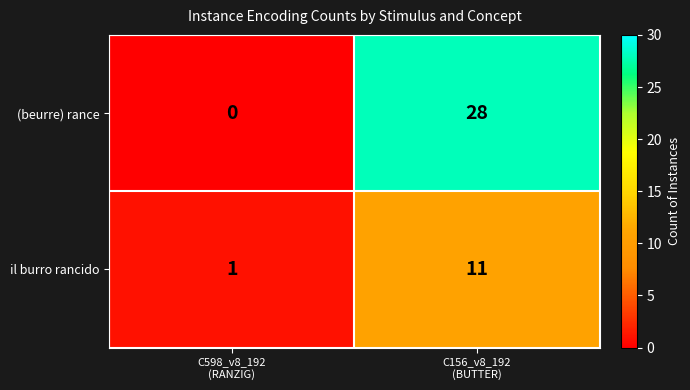

Which series has the widest spread of values?

(beurre) rance